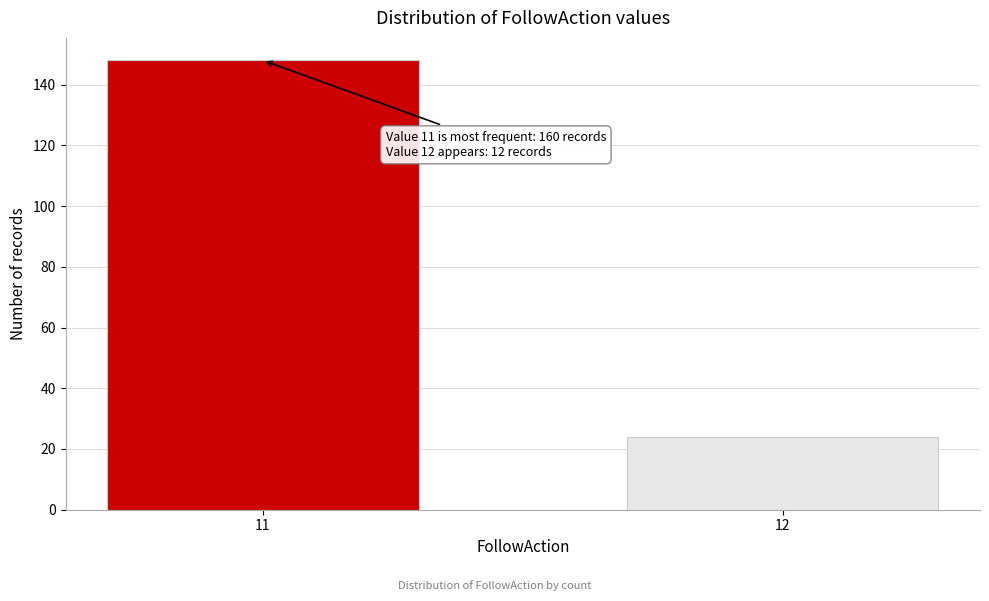

Reading right to left, transcribe all the data shown in this chart.

24	148